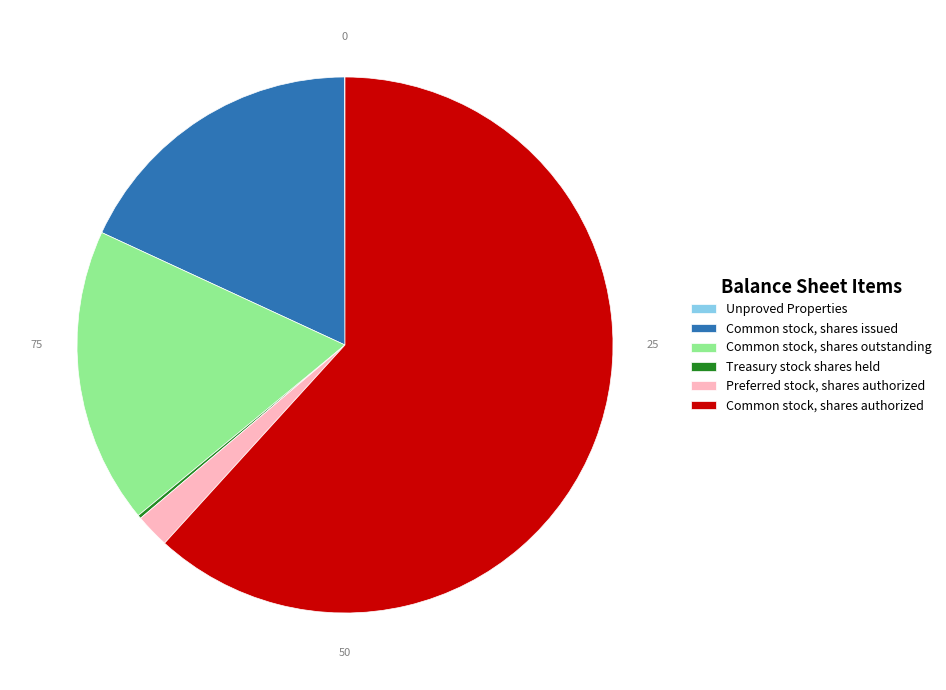

The Common stock, shares outstanding slice represents 25% of the pie. True or false?

False